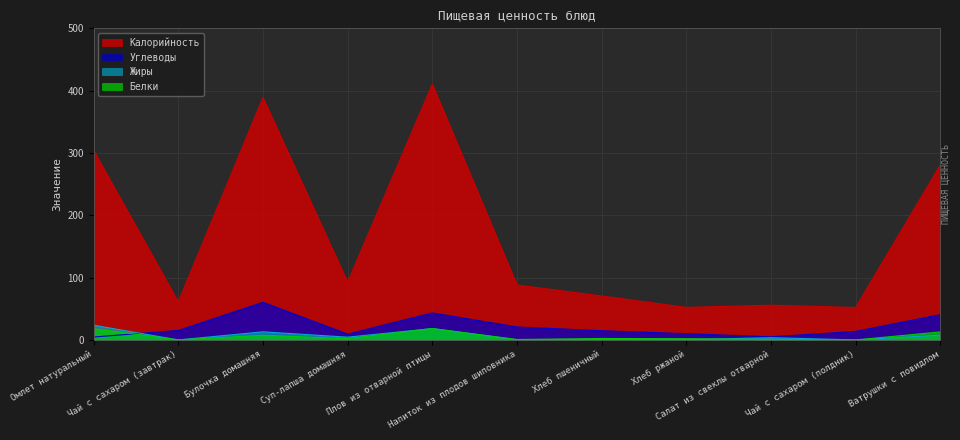

Which series has the widest spread of values?

Калорийность